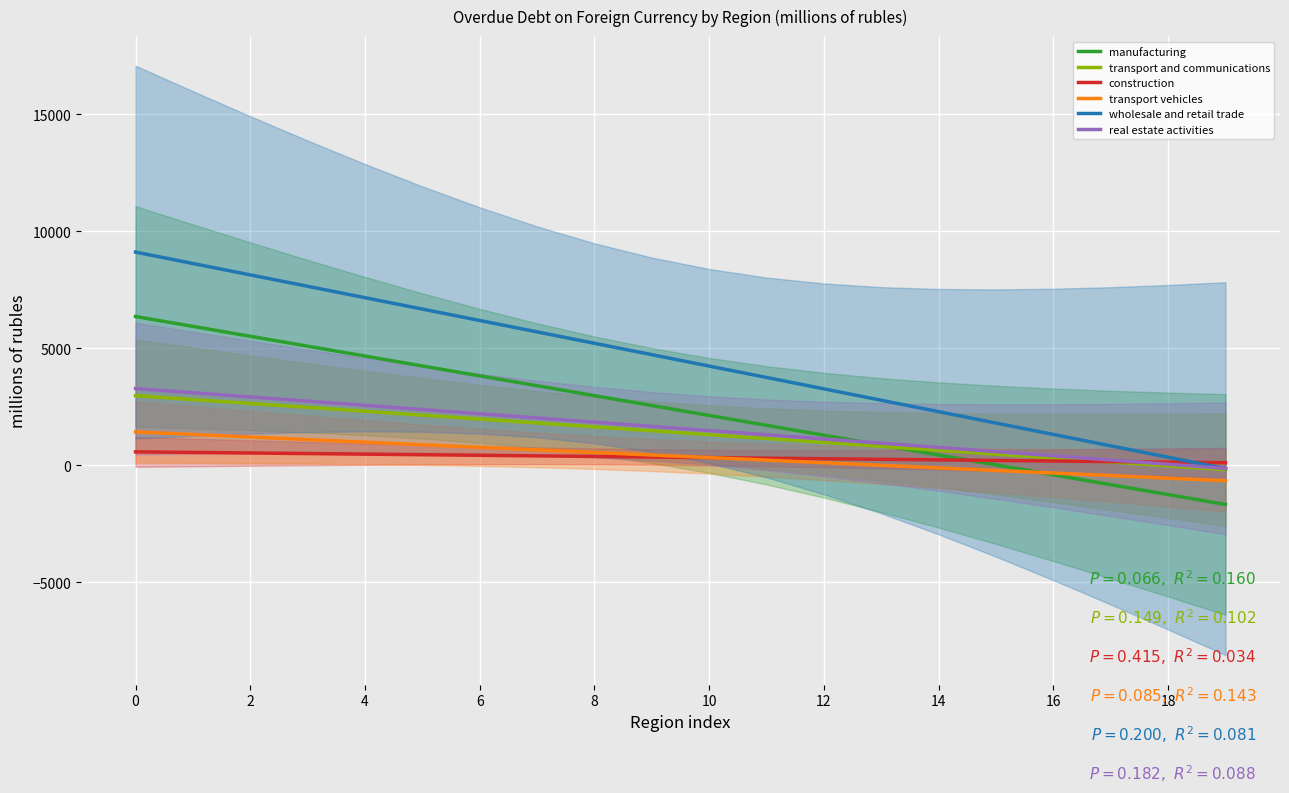

After their last crossing, which series has the higher values: transport and communications or construction?

construction